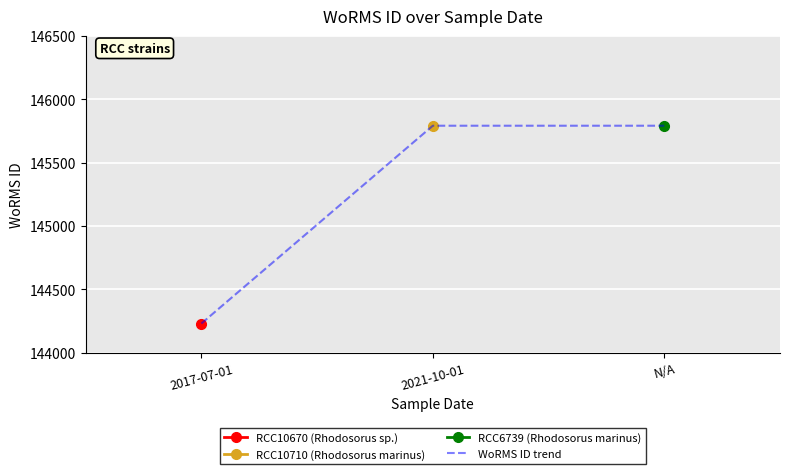

At which label does WoRMS ID trend reach its minimum?

2017-07-01